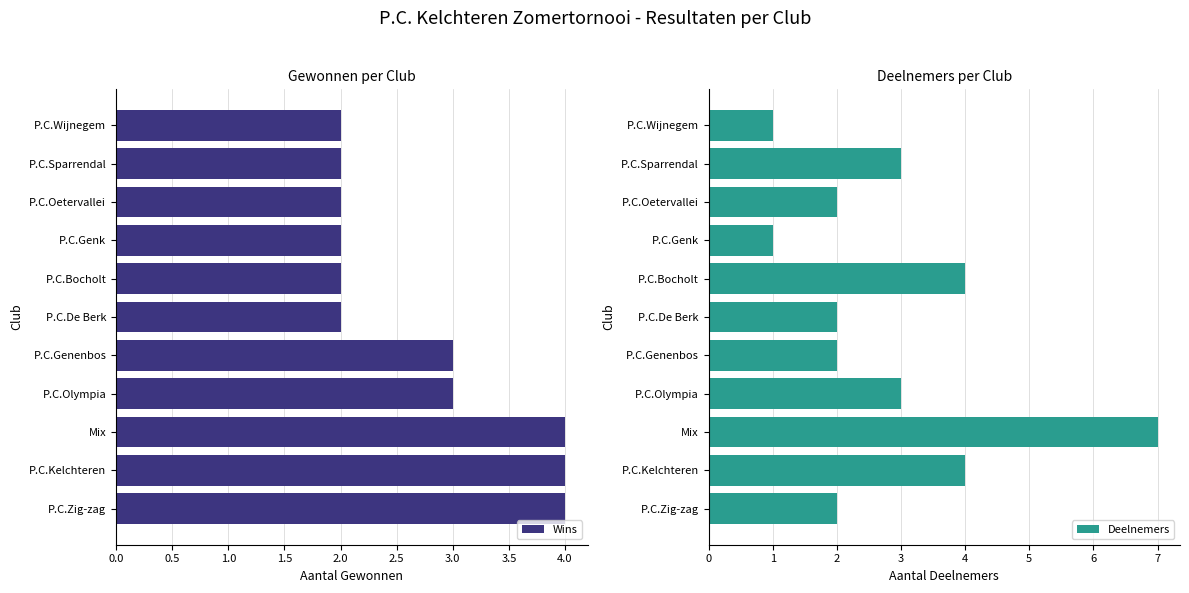

What is the difference between the Deelnemers values at P.C.Olympia and P.C.Kelchteren?

1